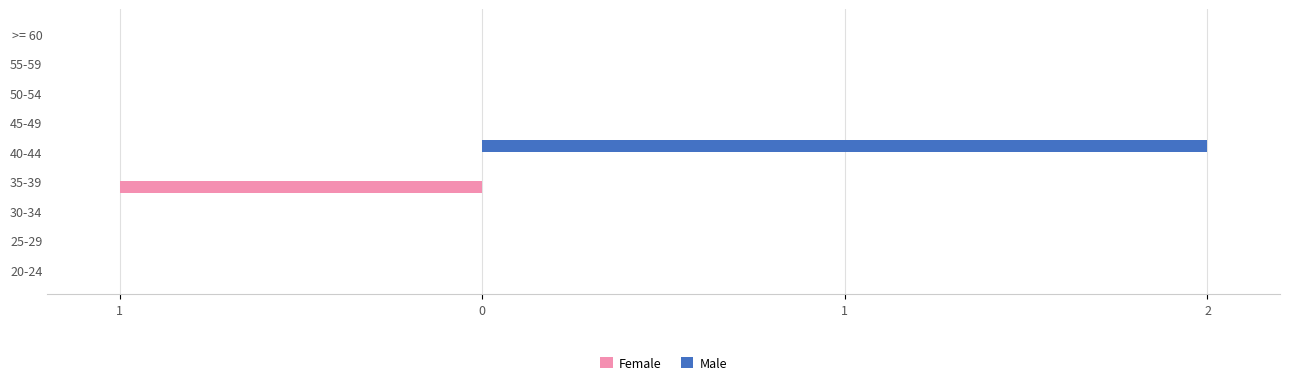

What are all the series names shown in the legend?

Female, Male